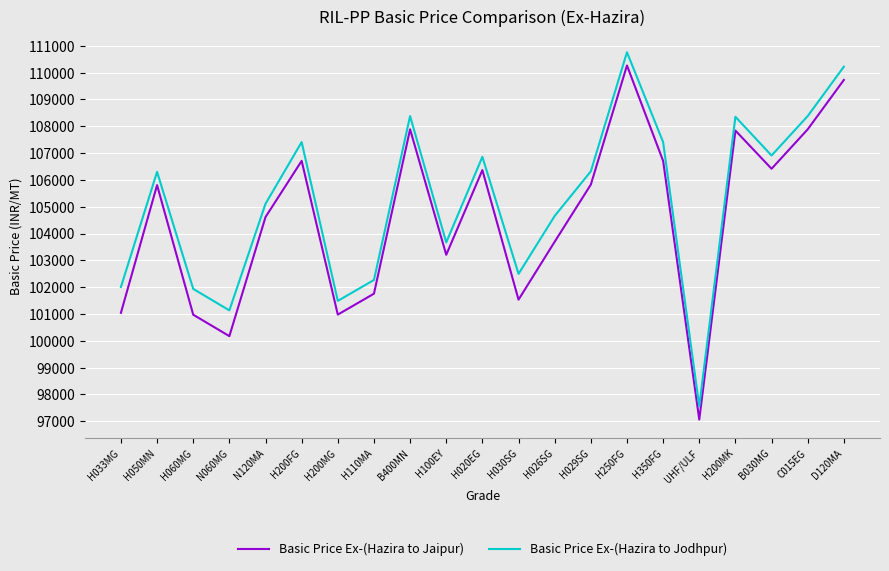

Rank the series by their average value, from highest to lowest.

Basic Price Ex-(Hazira to Jodhpur), Basic Price Ex-(Hazira to Jaipur)